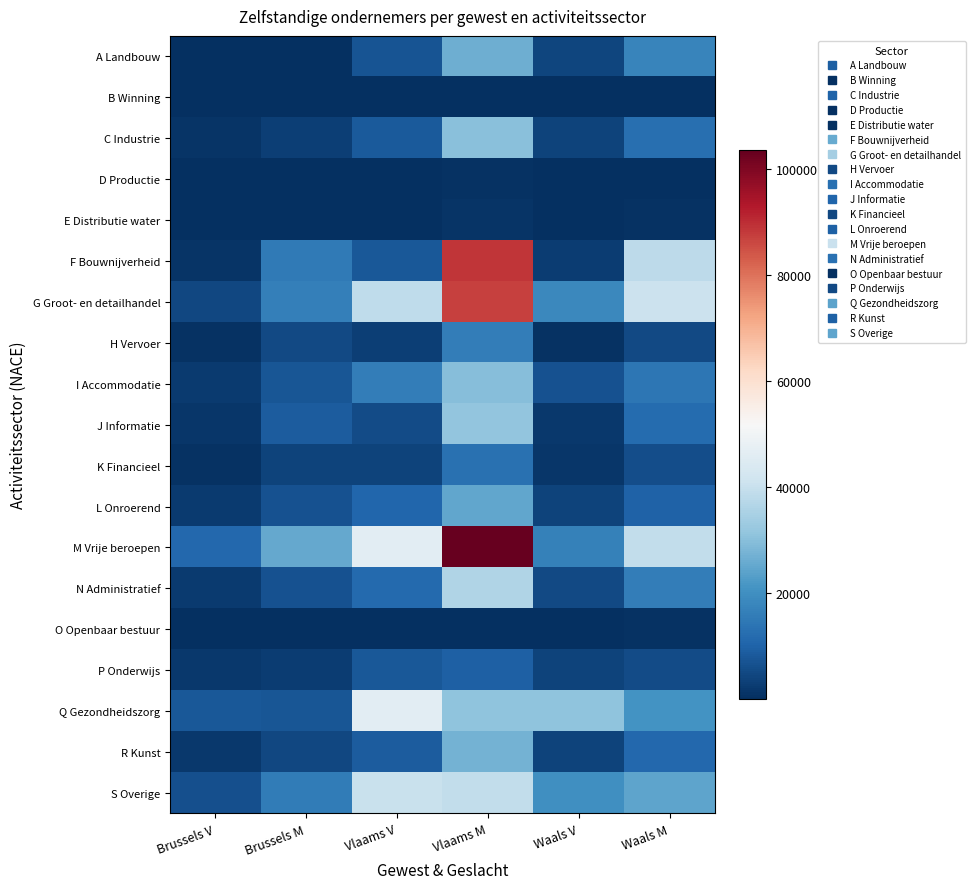

Which series has the largest total across all categories?

M Vrije beroepen